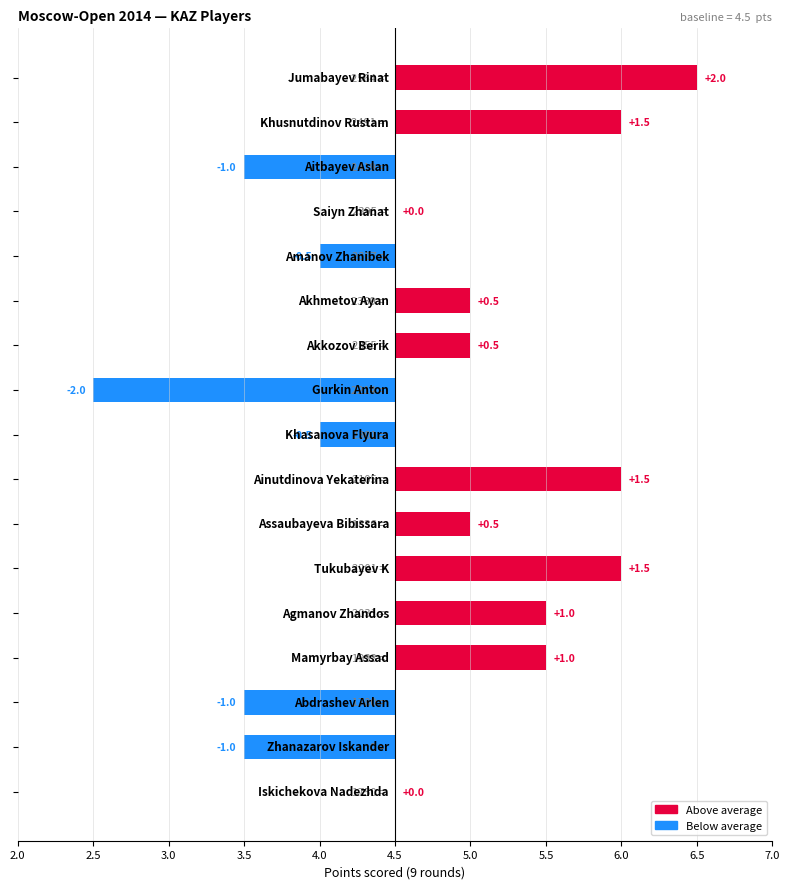

Reading left to right, extract all data points from this chart.

2.0	1.5	-1.0	0.0	-0.5	0.5	0.5	-2.0	-0.5	1.5	0.5	1.5	1.0	1.0	-1.0	-1.0	0.0